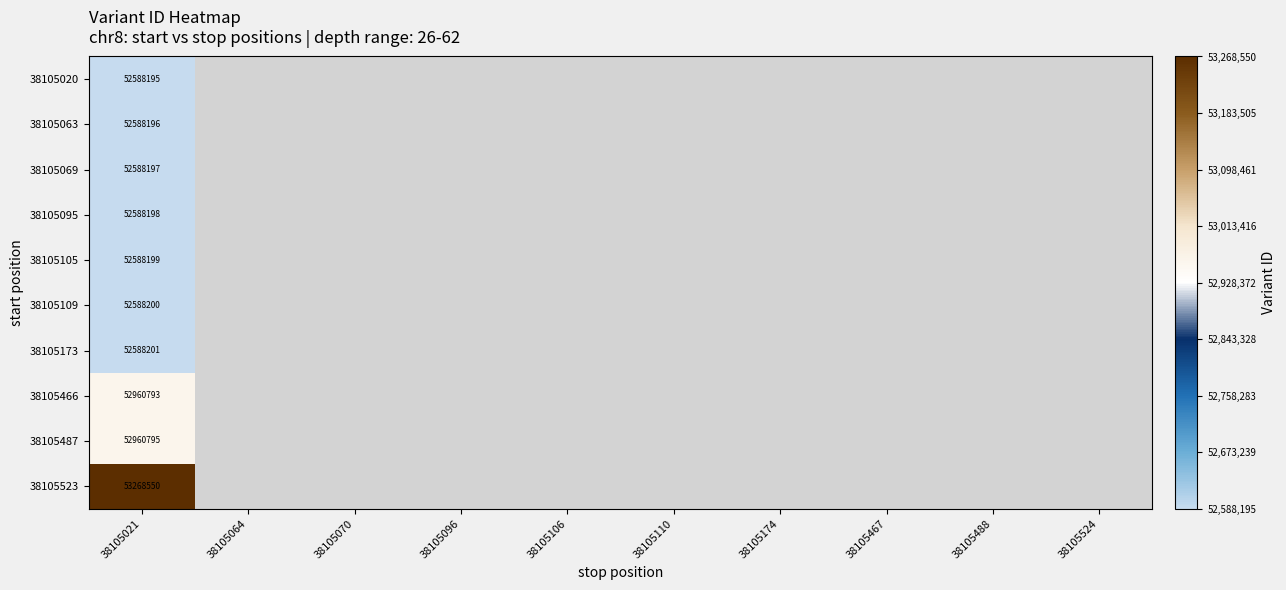

How many categories are shown in the chart?

10